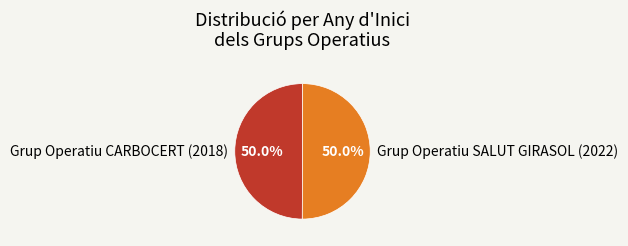

What is the ratio of the value at Grup Operatiu CARBOCERT (2018) to the value at Grup Operatiu SALUT GIRASOL (2022)?

1.0